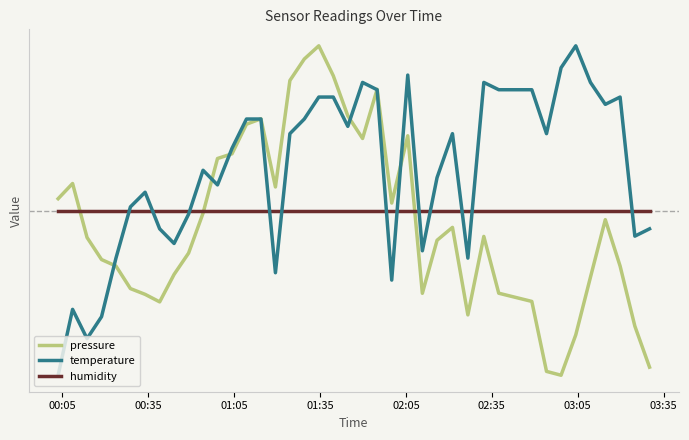

Does the chart have visible grid lines?

No